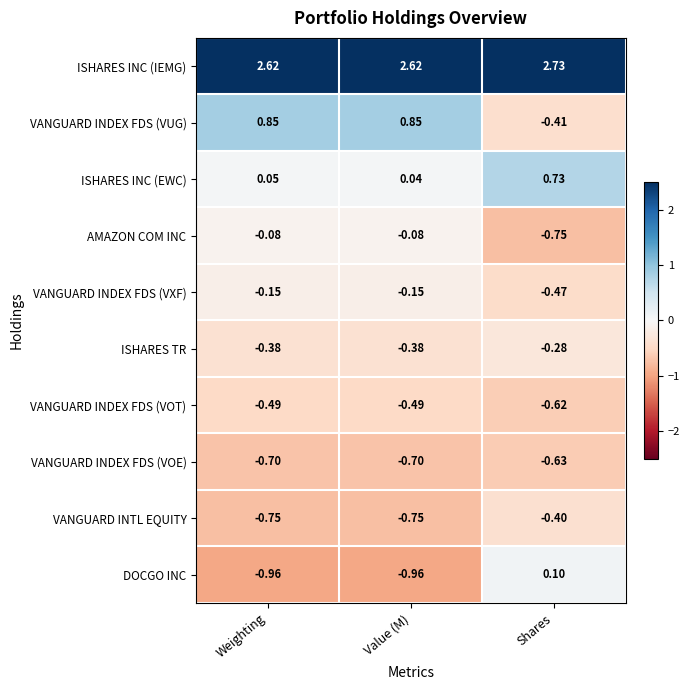

Which series has the largest total across all categories?

ISHARES INC (IEMG)